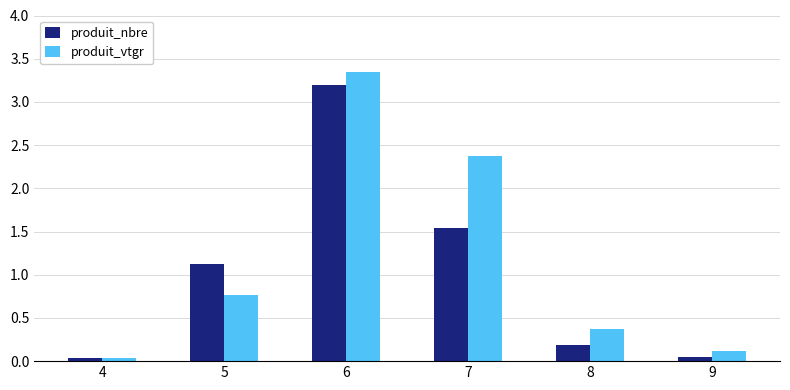

How many distinct data groups are displayed?

2